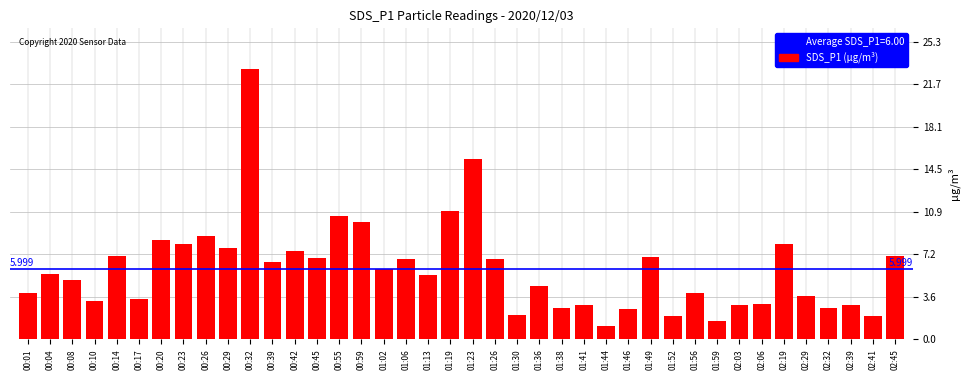

Where is the data nearest to the value 12?

01:19